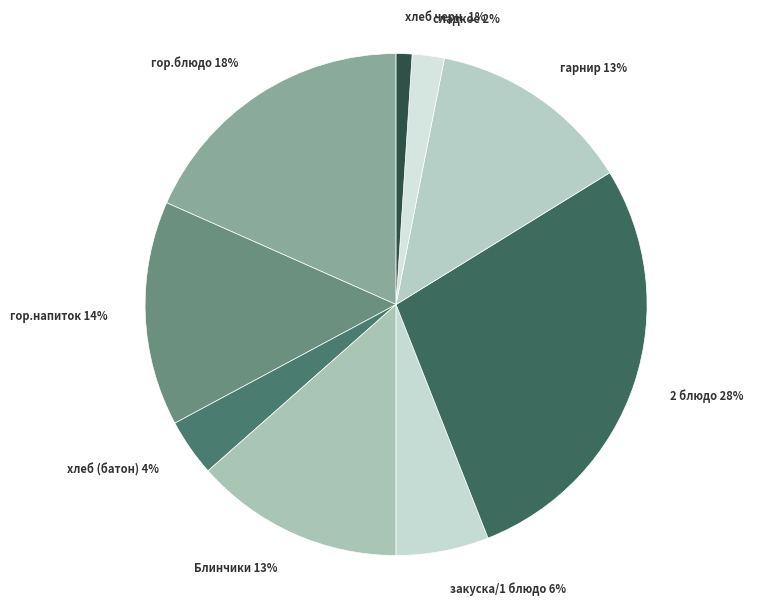

To the nearest percent, what is the difference between the largest and smallest slice percentages?

27%